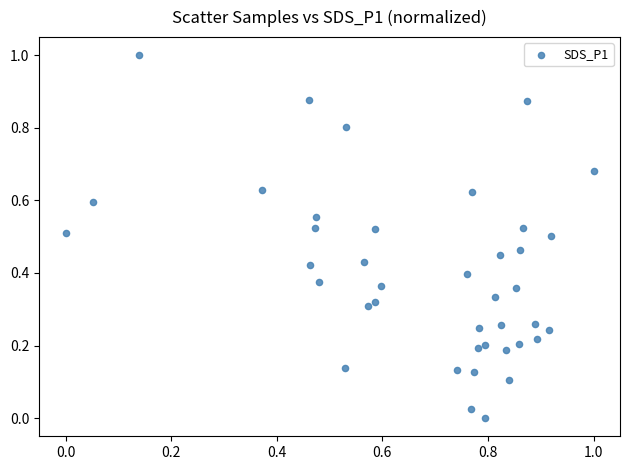

What is the range of X values (max minus min)?

1.0